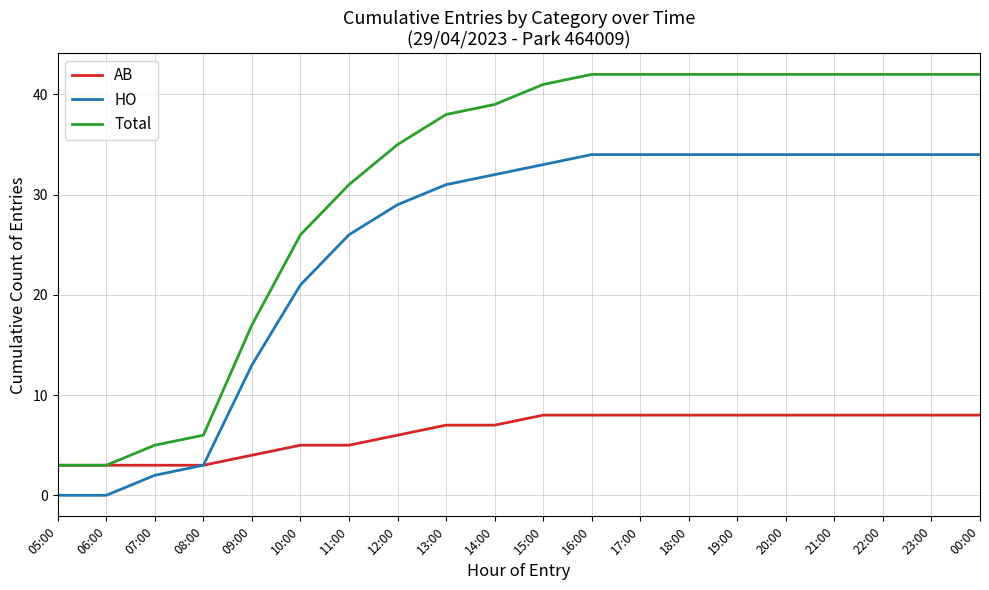

How many values in the Total series are below 41?

10